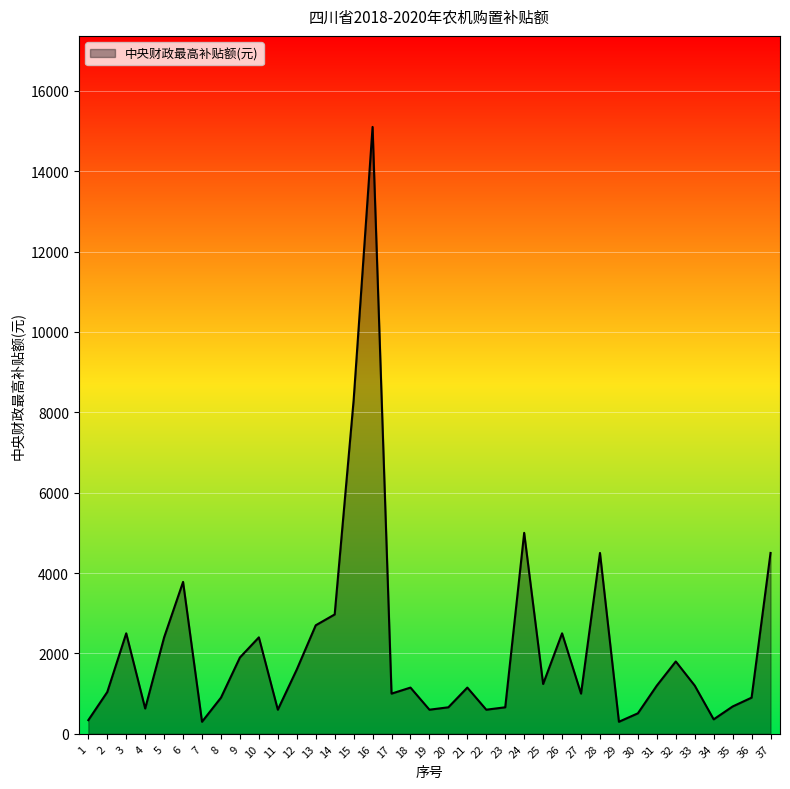

Approximately how many times larger is the value at 9 compared to 2?

1.8